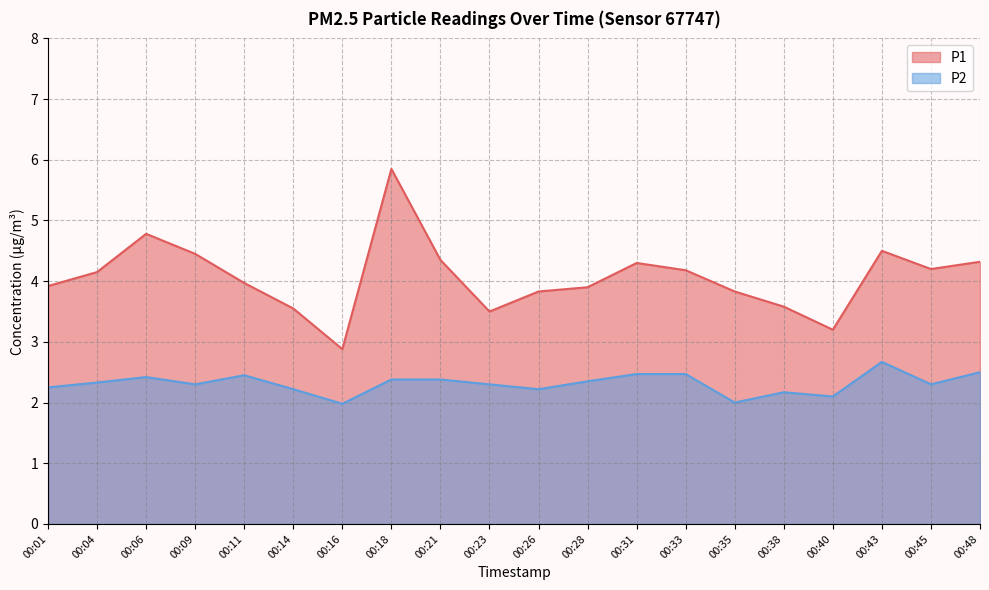

Does the chart display data point markers on the line(s)?

No